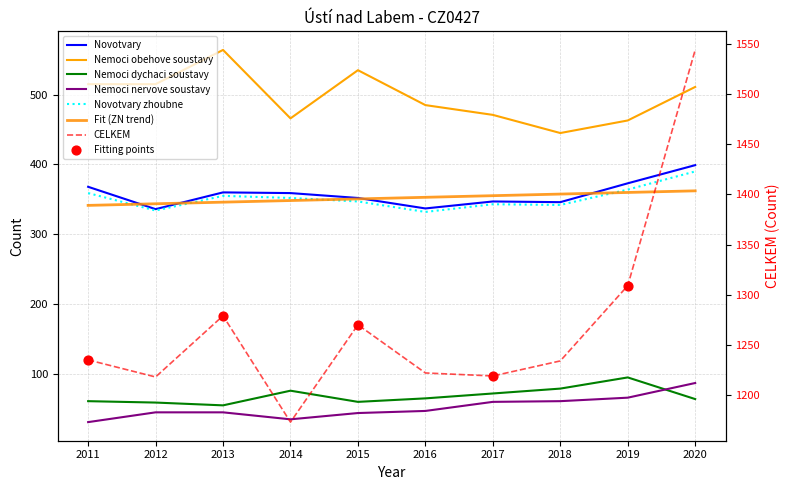

At how many categories does at least one series exceed 1483?

1